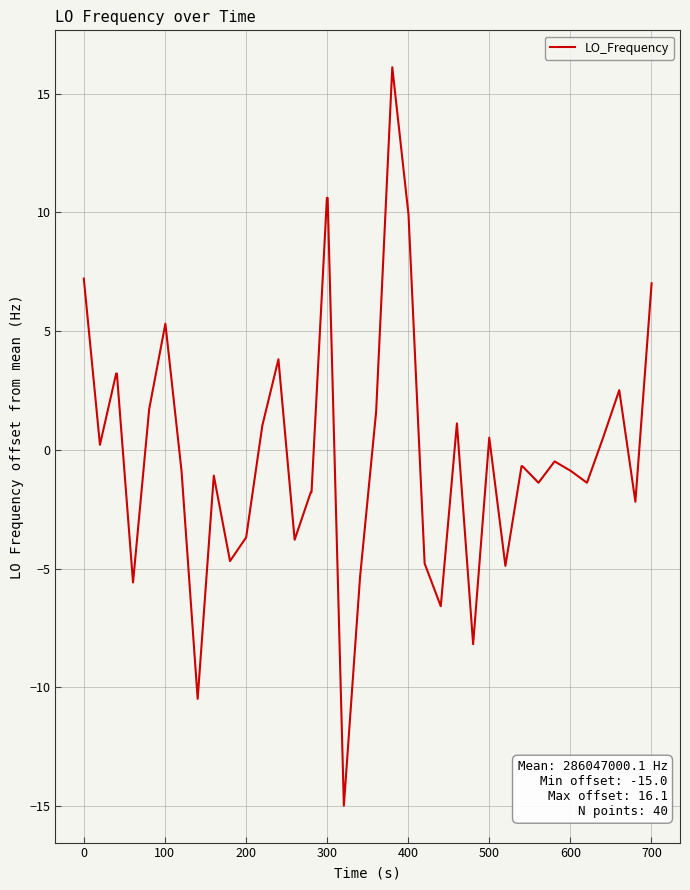

What is the difference between the maximum and minimum values?

31.1